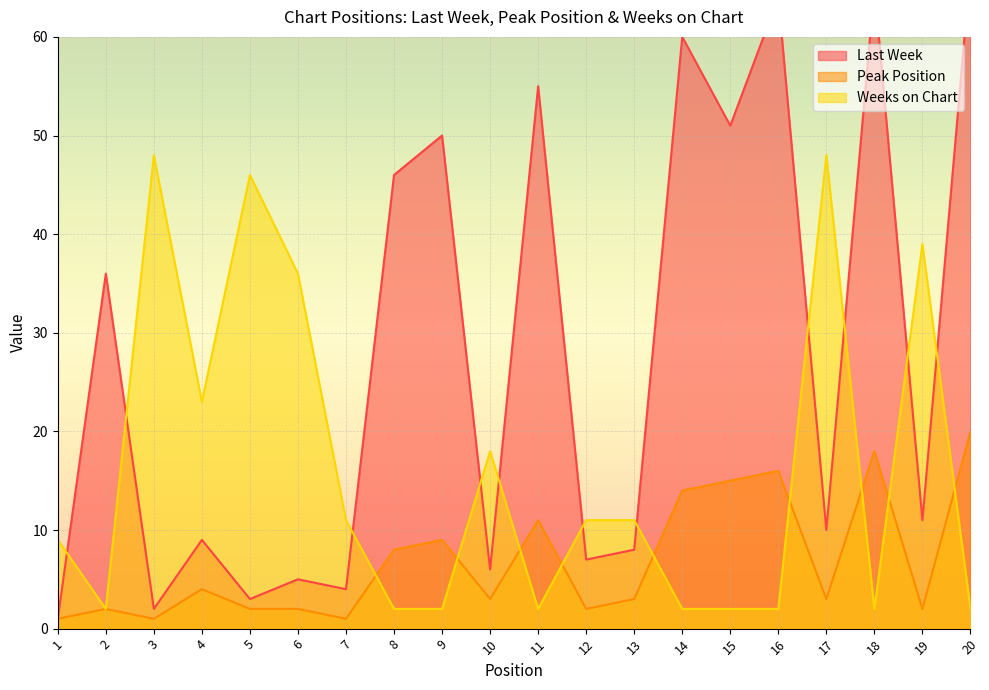

The Weeks on Chart series shows 48 at 17. True or false?

True